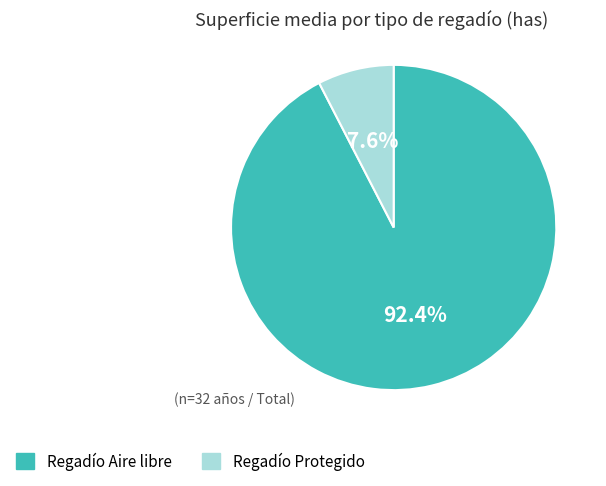

Does any single category account for the majority?

Yes